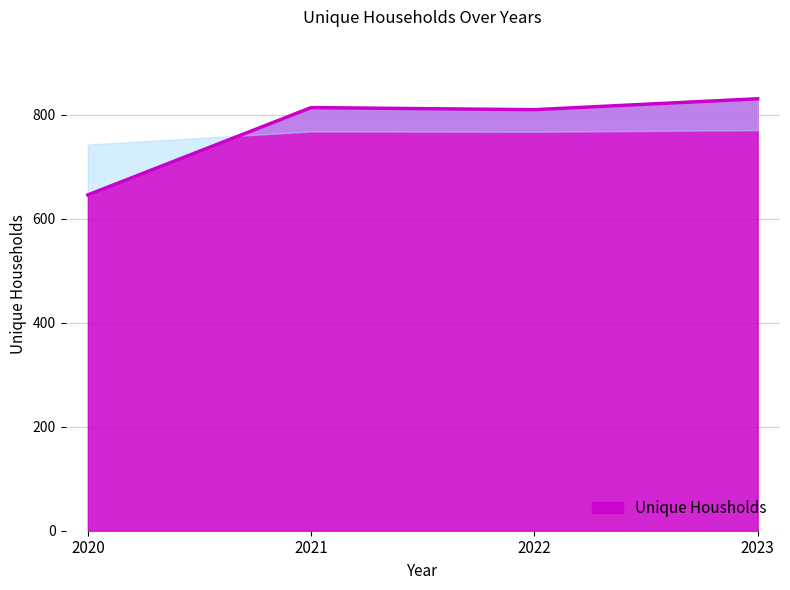

The chart shows a value of 646 at 2020. True or false?

True